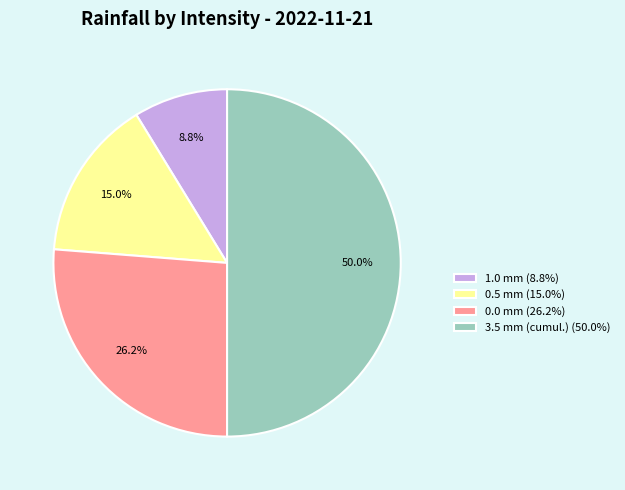

What is the largest slice in the pie chart?

3.5 mm (cumul.) (50.0%)